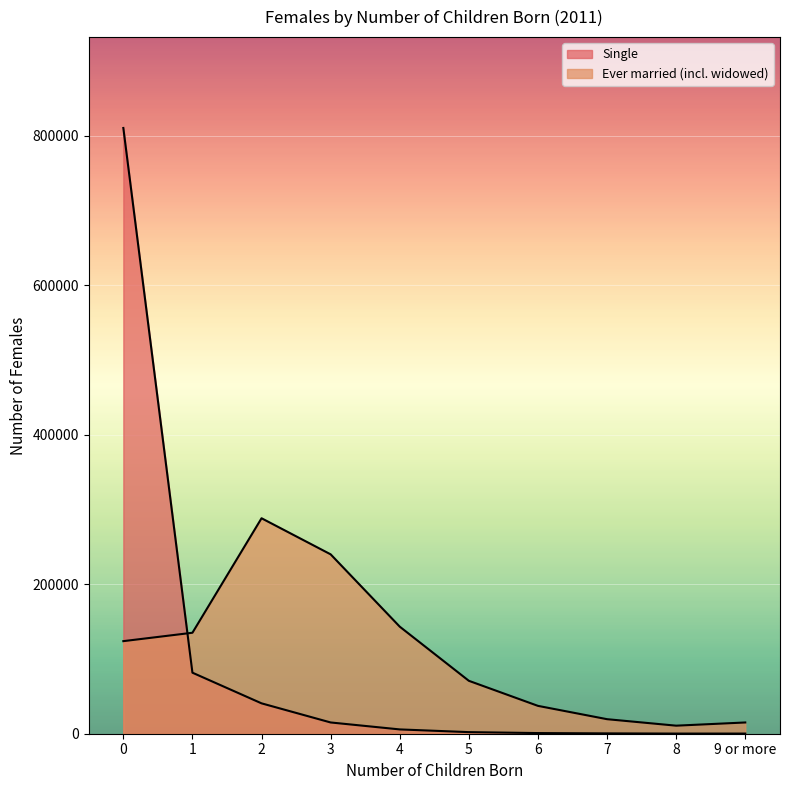

How many series are shown in this chart?

2